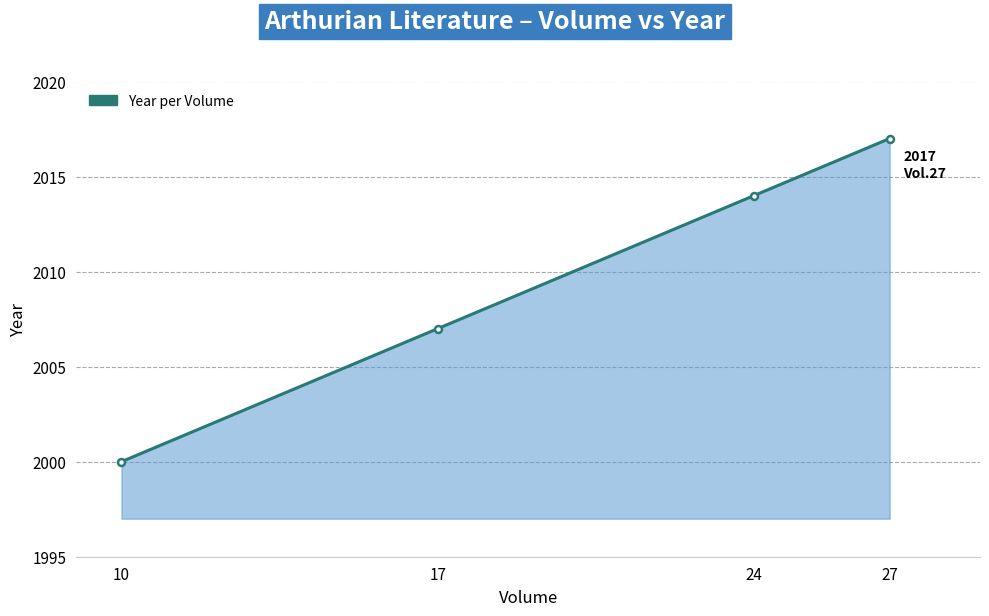

What is the greatest value displayed?

2017